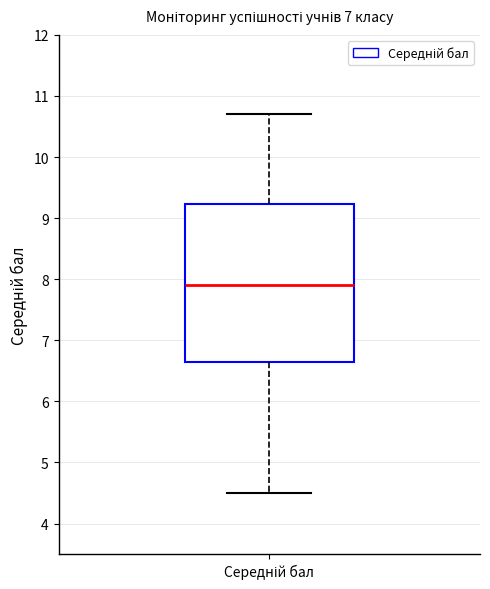

Where does the lower whisker of the box for Середній бал end on the y-axis? The values are not printed on the chart, so give them approximately, as read against the axis.

4.5